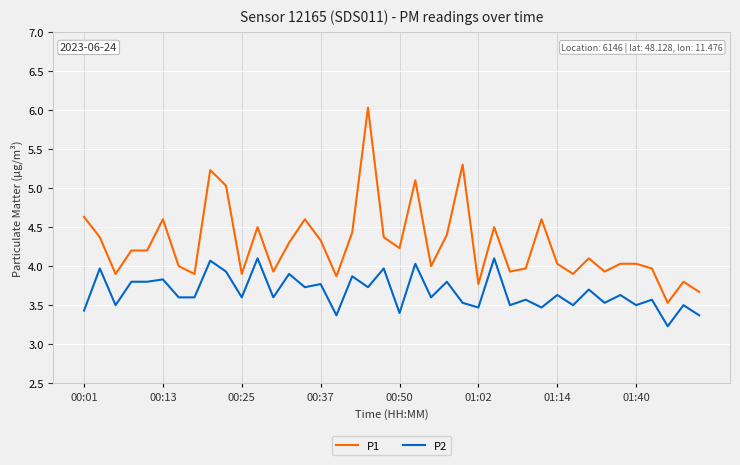

Which series has the largest total across all categories?

P1